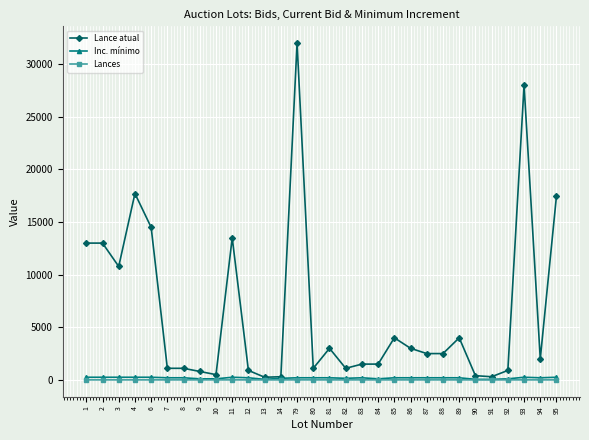

True or false: Lance atual has more than 1 points higher than both neighbors.

True